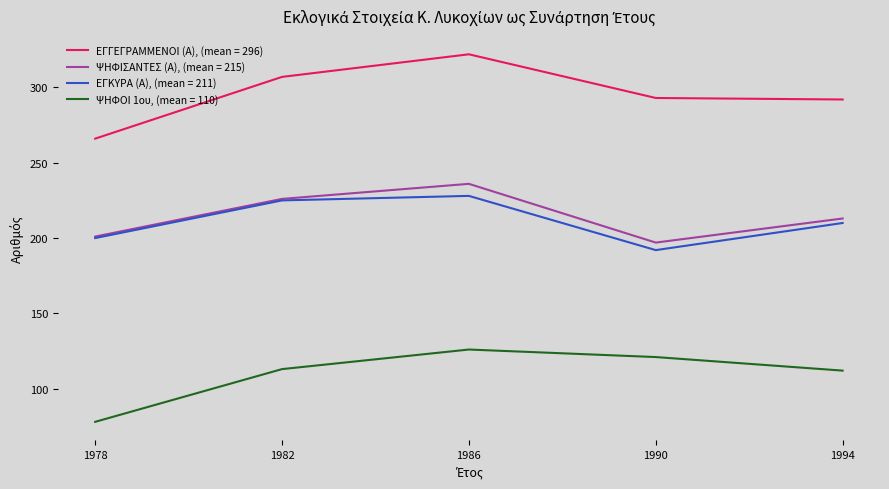

At which category is the sum across all series the highest?

1986